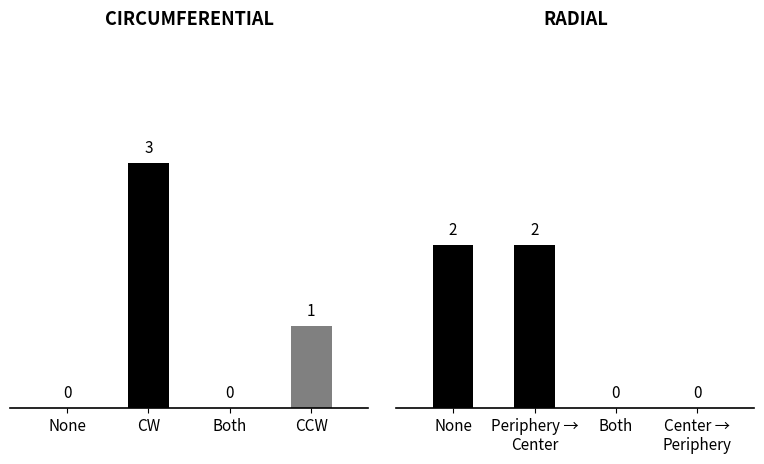

Does the chart contain stacked bars?

No